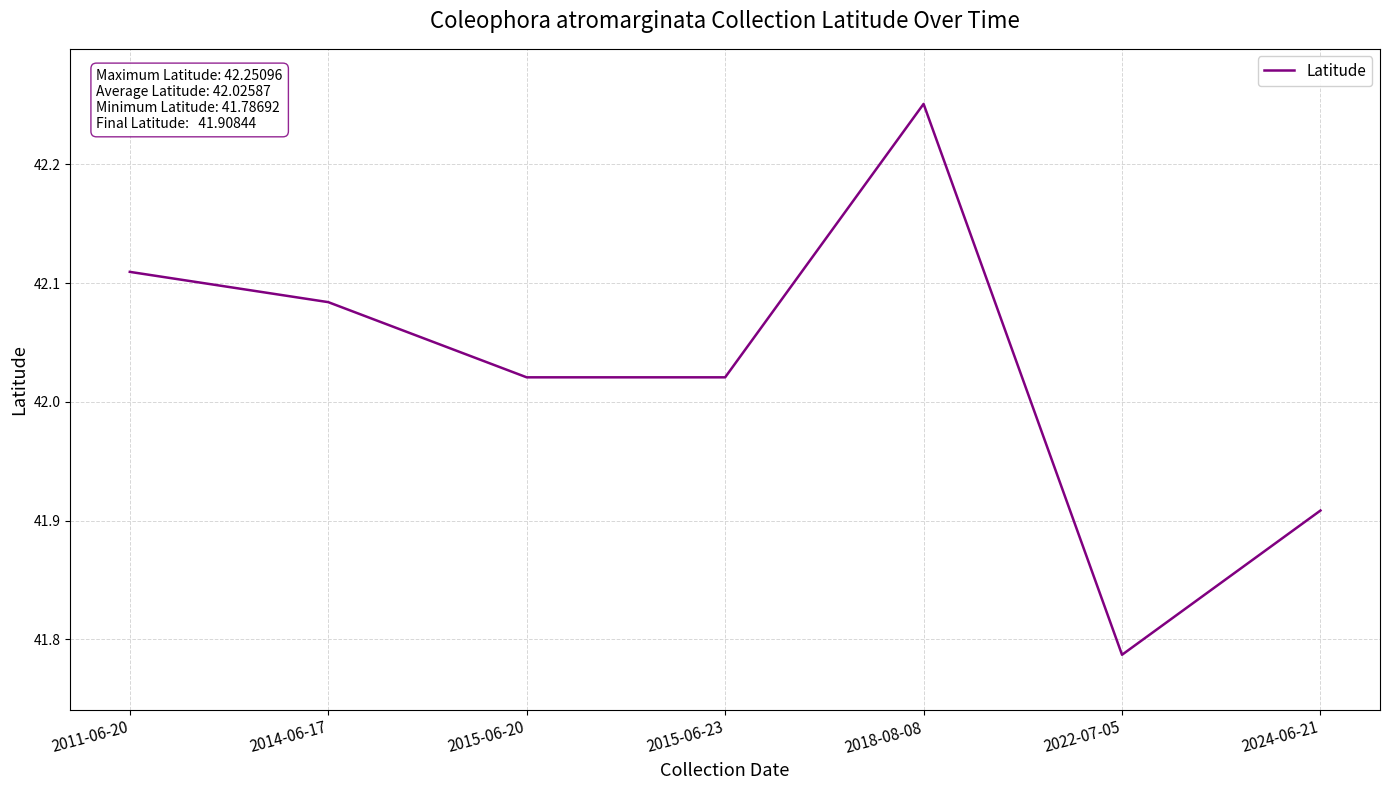

True or false: the data shows 11.4 at 2018-08-08.

False